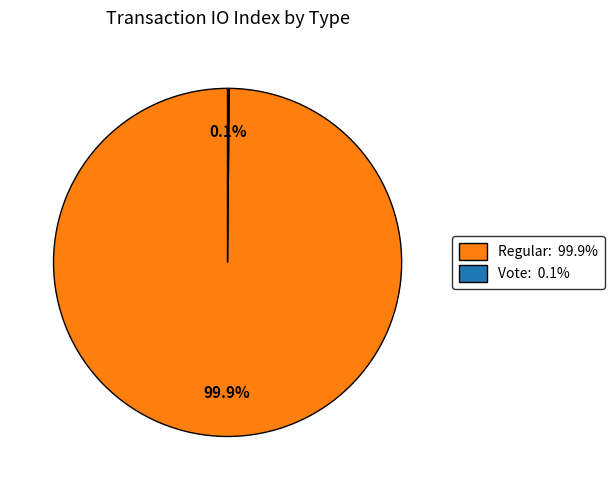

What portion of the pie excludes Regular?

0.1%